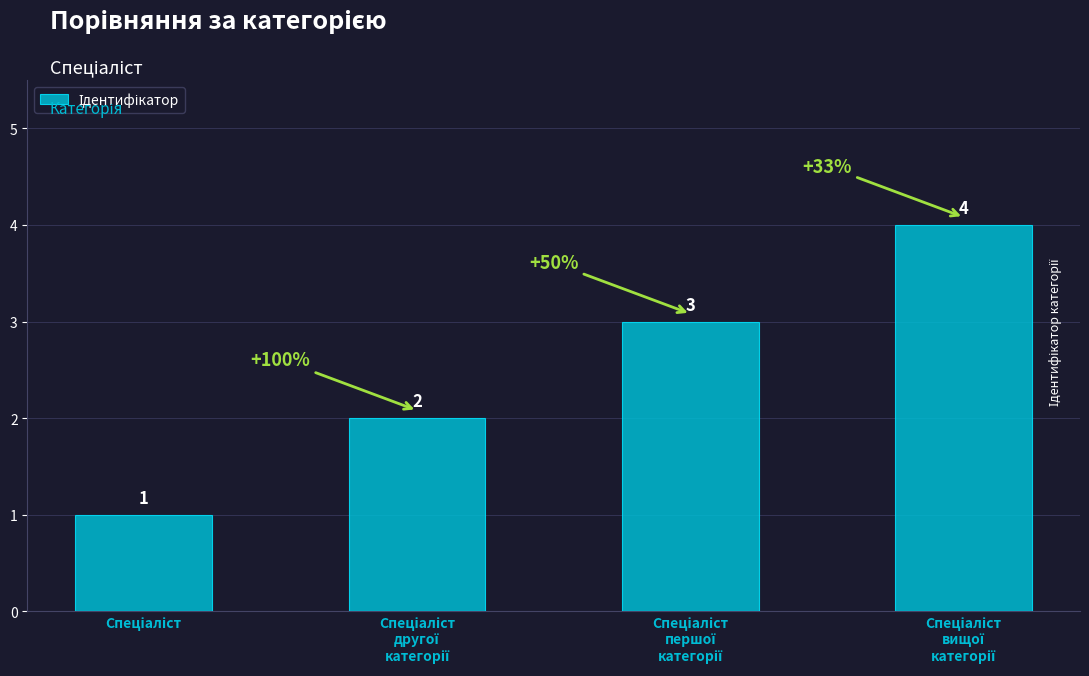

How many series are shown in this chart?

1